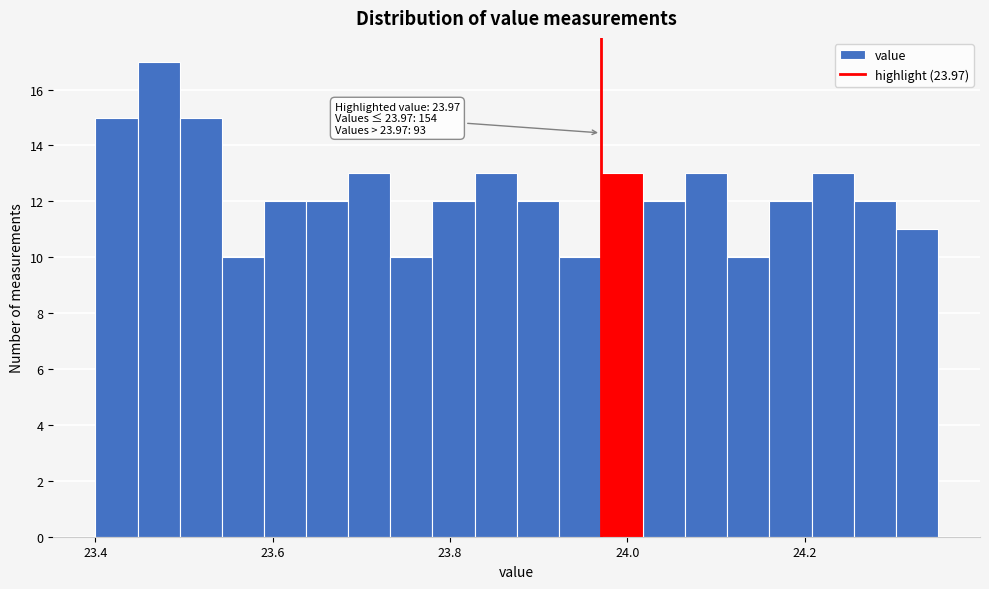

Around what value on the x-axis is the tallest bar? Give the approximate position of its centre, as read against the axis.

23.48